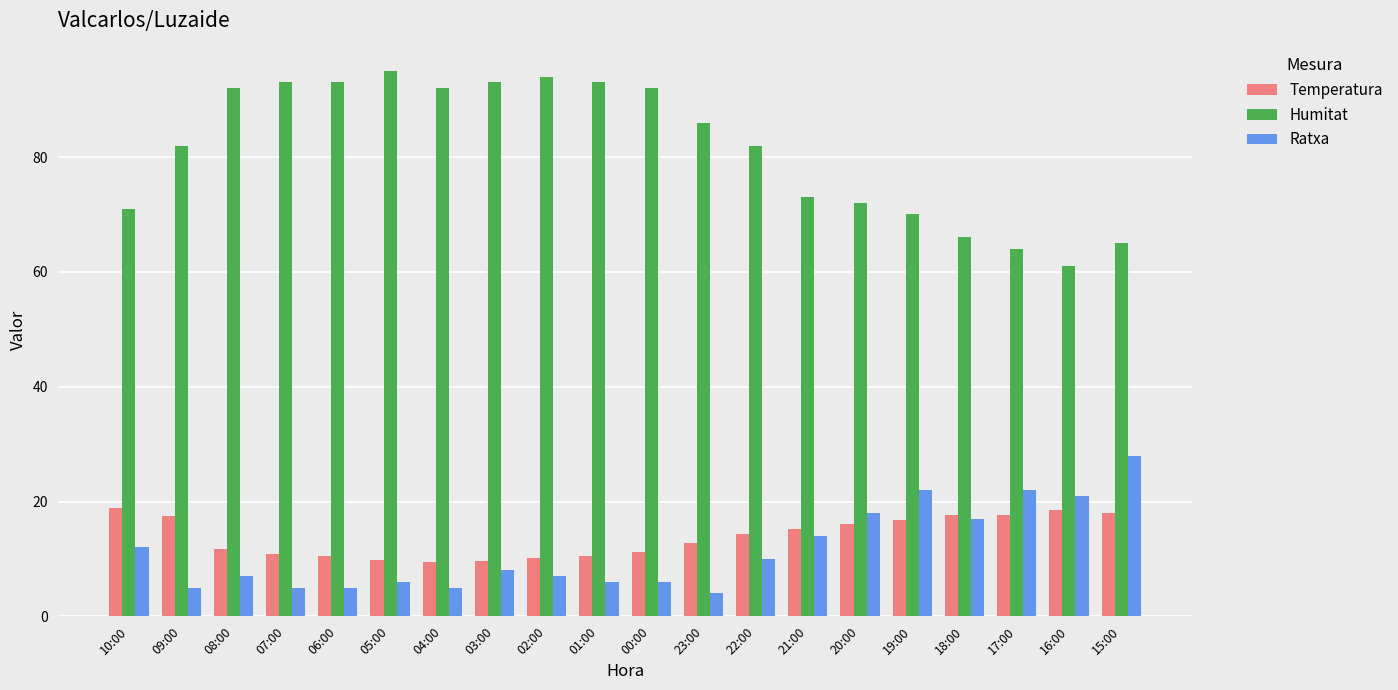

Is it true that Temperatura equals 17.6 at 18:00?

True